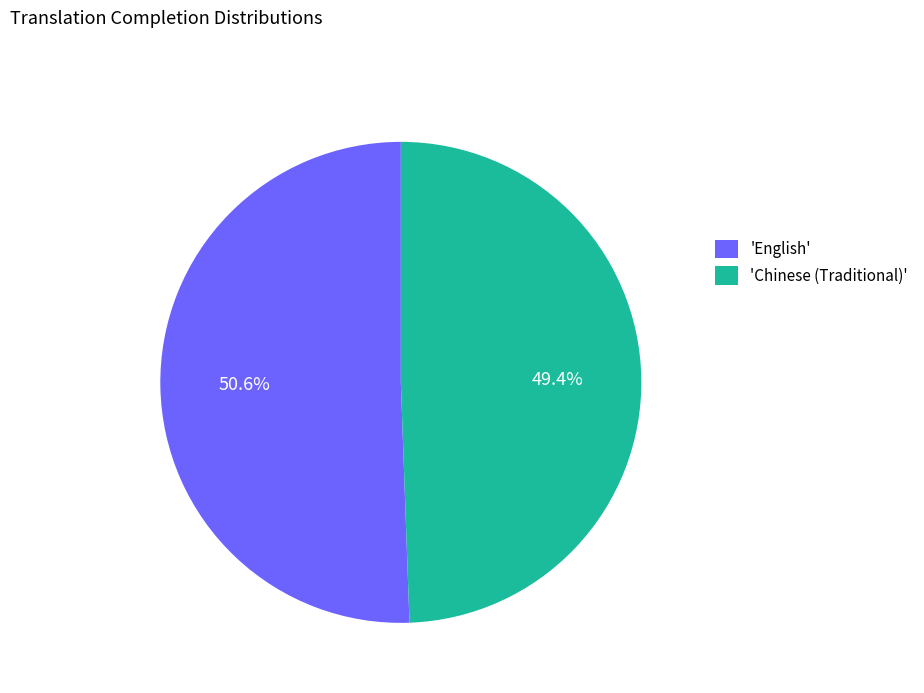

Count the number of slices in the pie.

2